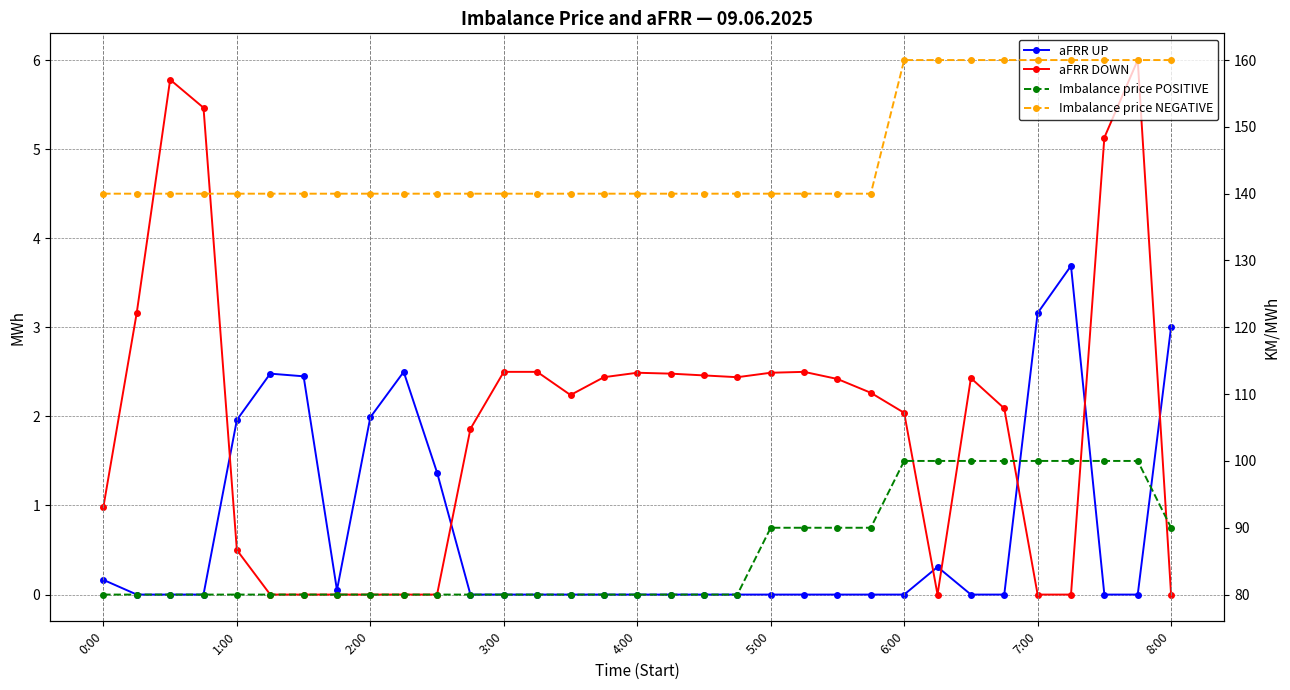

What are all the series names shown in the legend?

aFRR UP, aFRR DOWN, Imbalance price POSITIVE, Imbalance price NEGATIVE